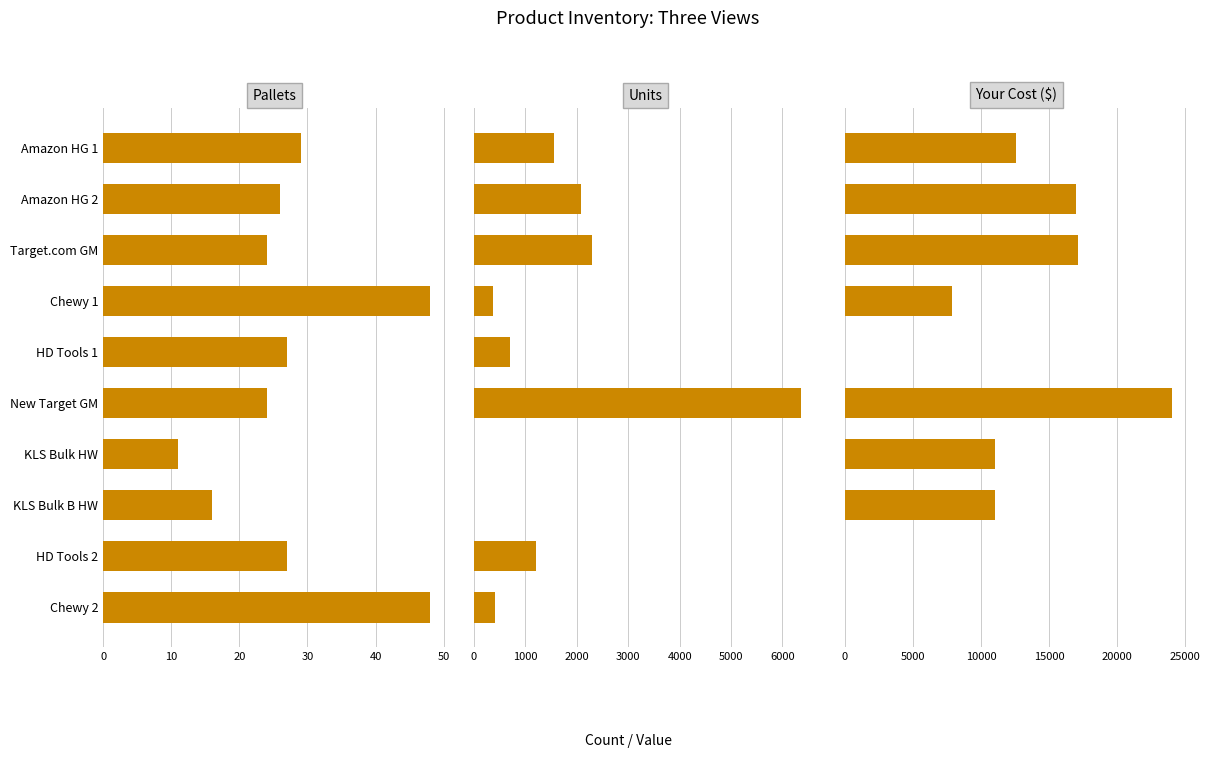

Which series changed the most between Amazon HG 1 and New Target GM?

Your Cost ($)